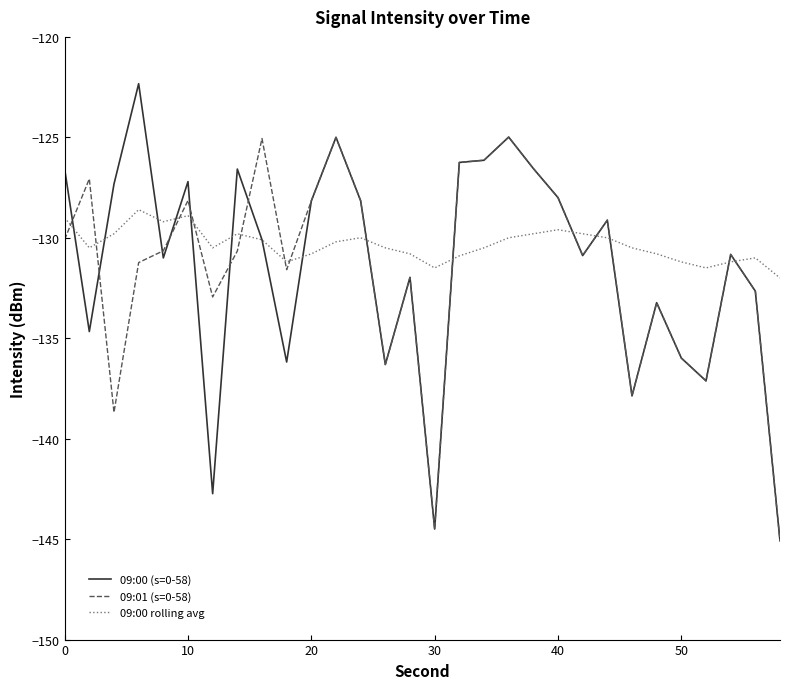

What is the greatest value displayed?

-122.3